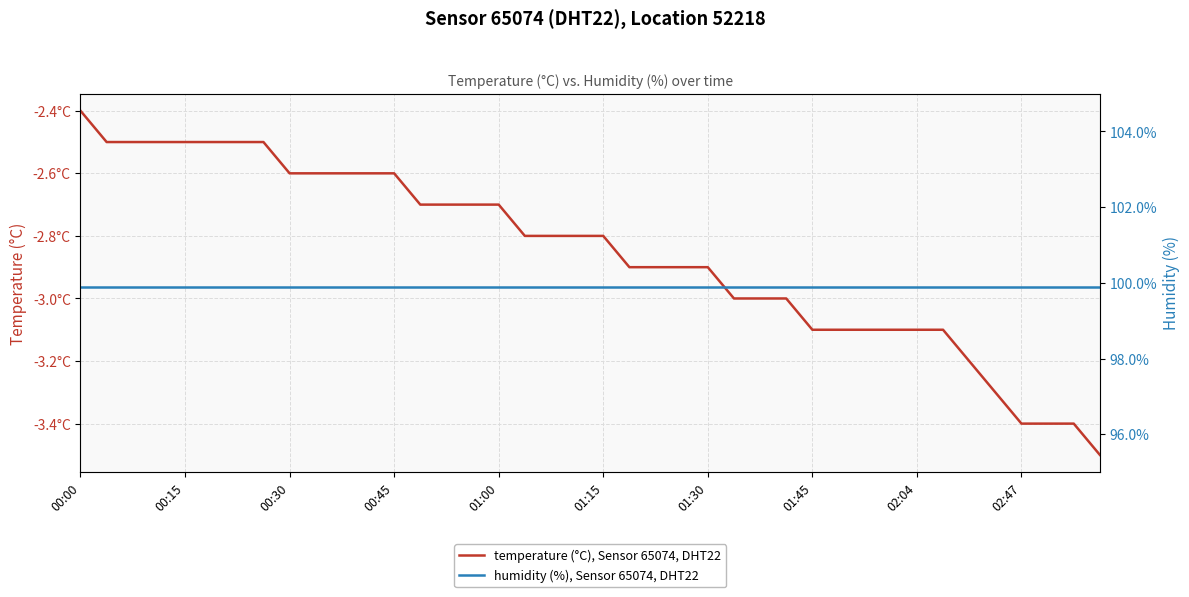

What is the sum of all humidity (%), Sensor 65074, DHT22 values?

3996.0